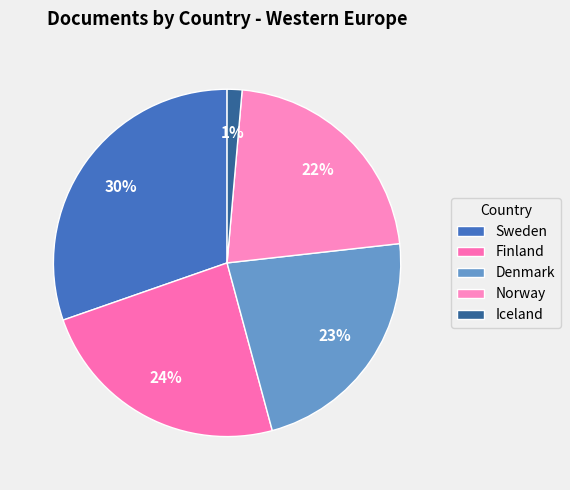

How many segments does this pie chart have?

5